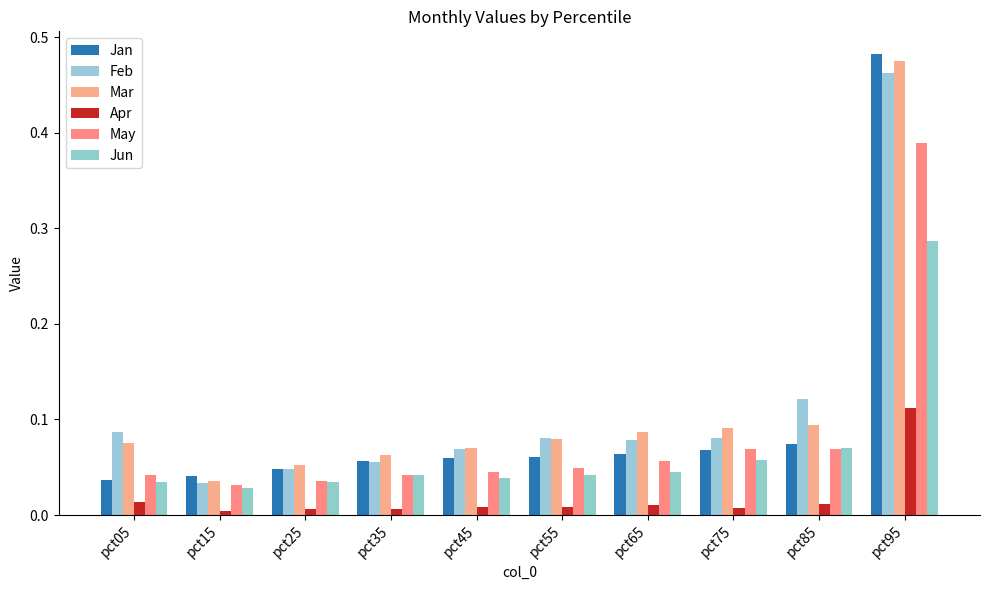

Count the number of data series in this chart.

6